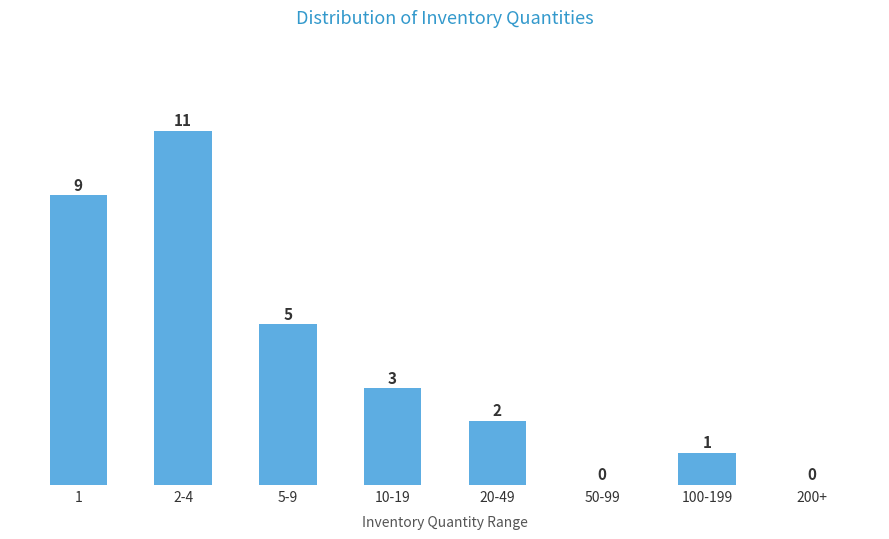

Reading left to right, list all the values displayed in this chart.

1=9	2-4=11	5-9=5	10-19=3	20-49=2	50-99=0	100-199=1	200+=0